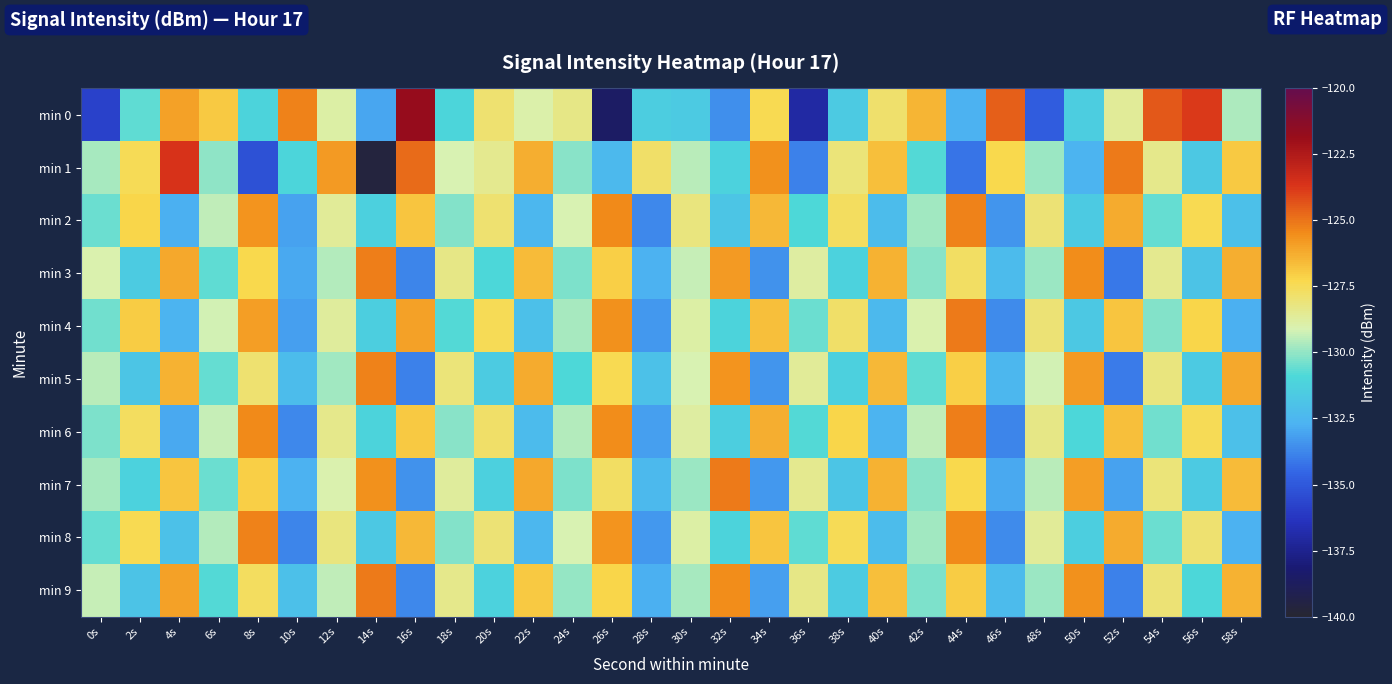

Between 30s and 42s, which series saw the biggest shift?

min 0